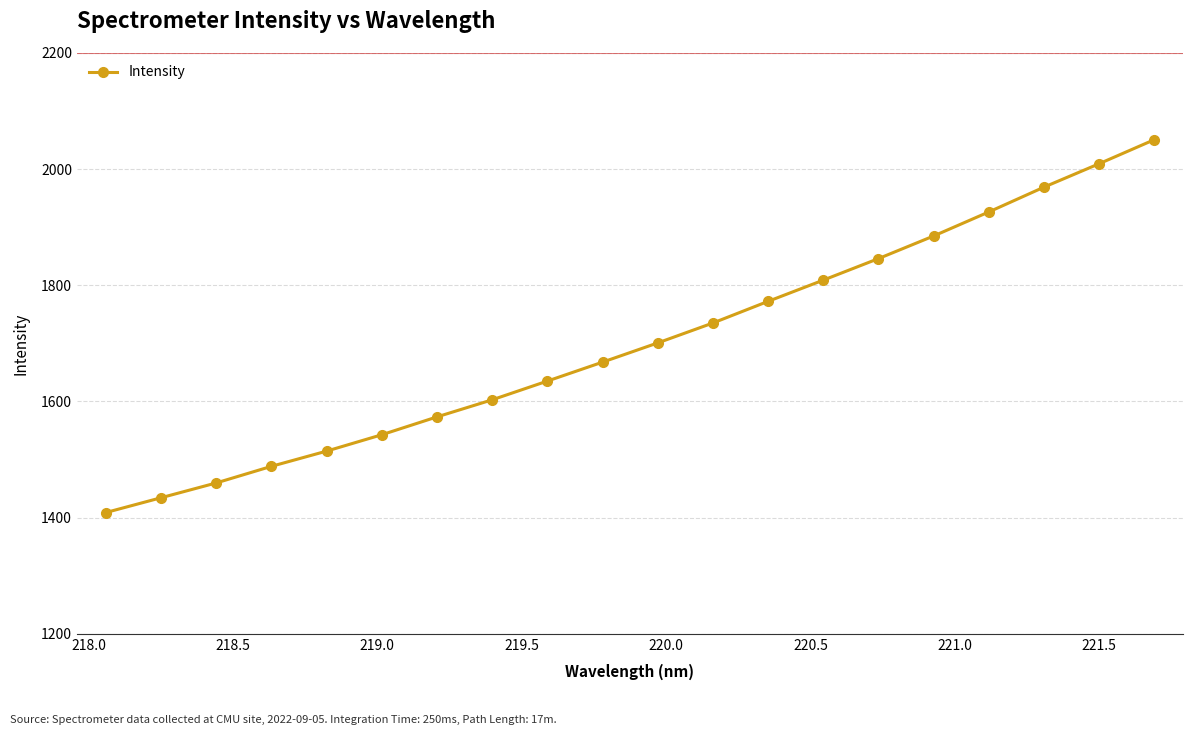

What is the maximum value shown in the chart?

2050.6